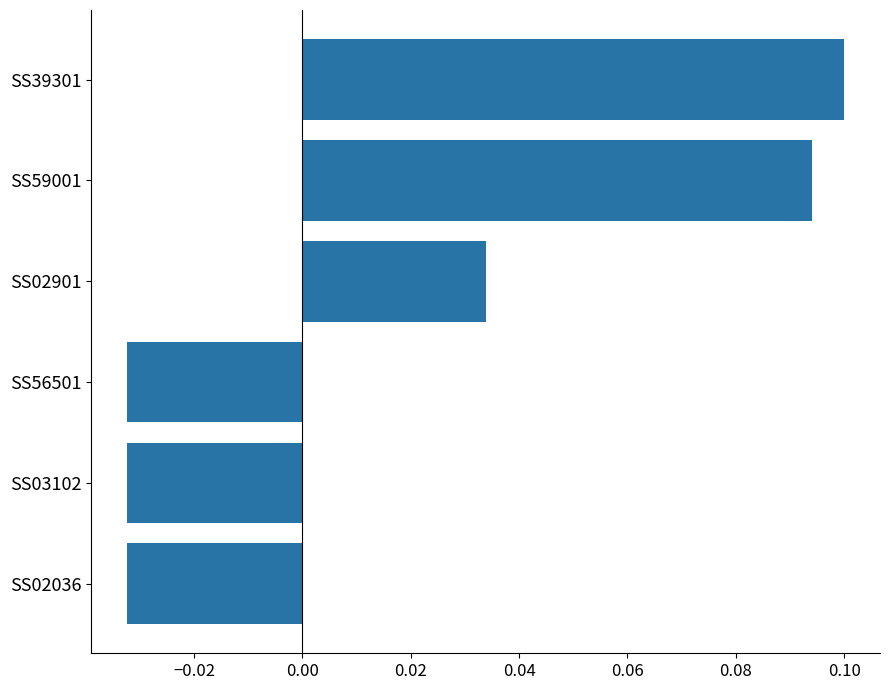

At which category does the chart reach its peak across all series?

SS39301